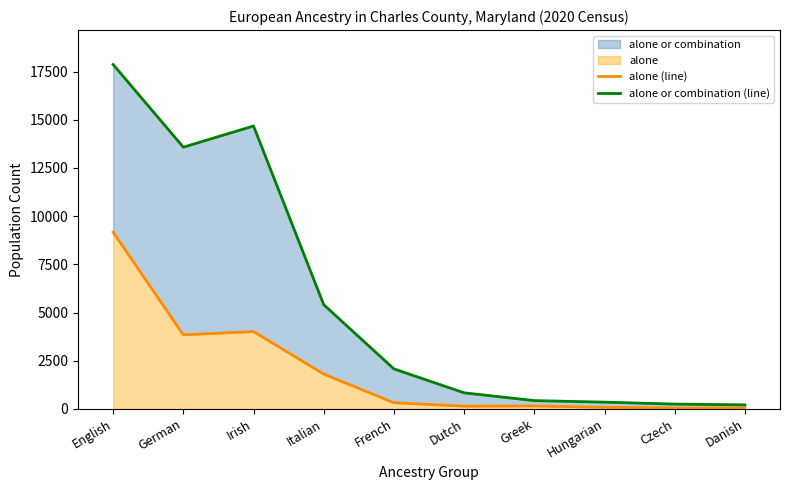

At which category does the chart reach its minimum across all series?

Czech